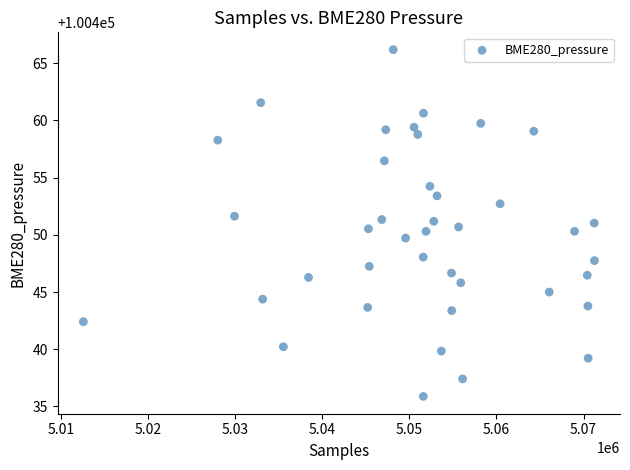

What is the range of Y values (max minus min)?

30.3